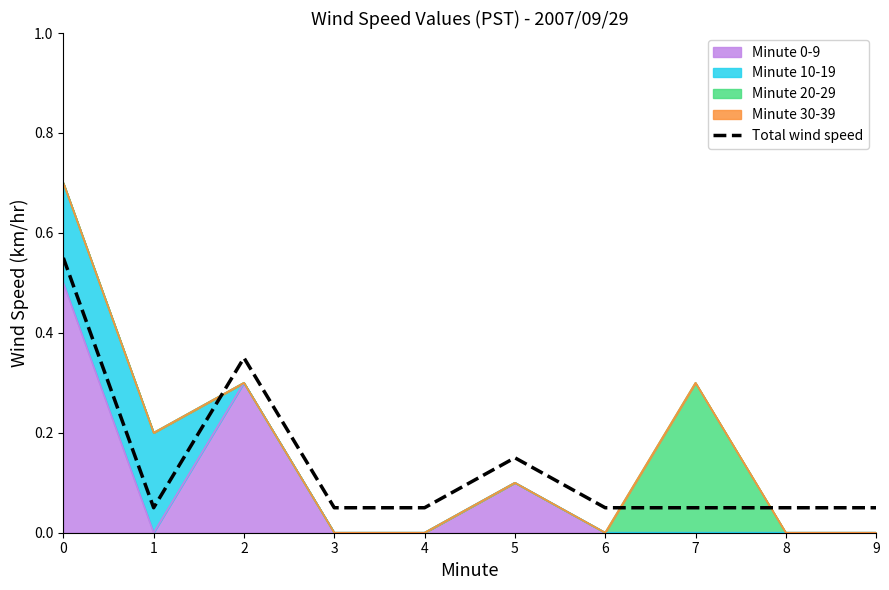

What is the difference between the second highest and minimum values?

0.3